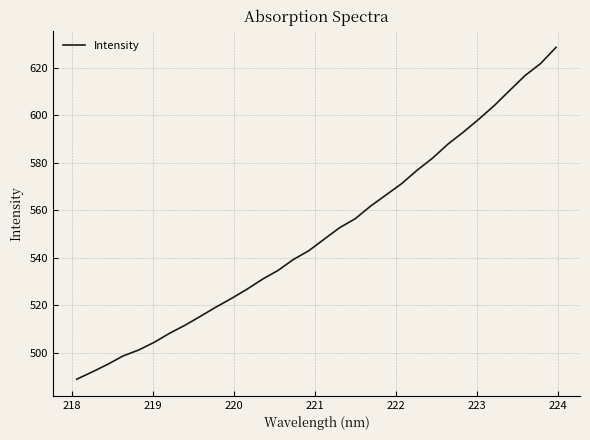

True or false: there are more than 2 points higher than both neighbors.

False